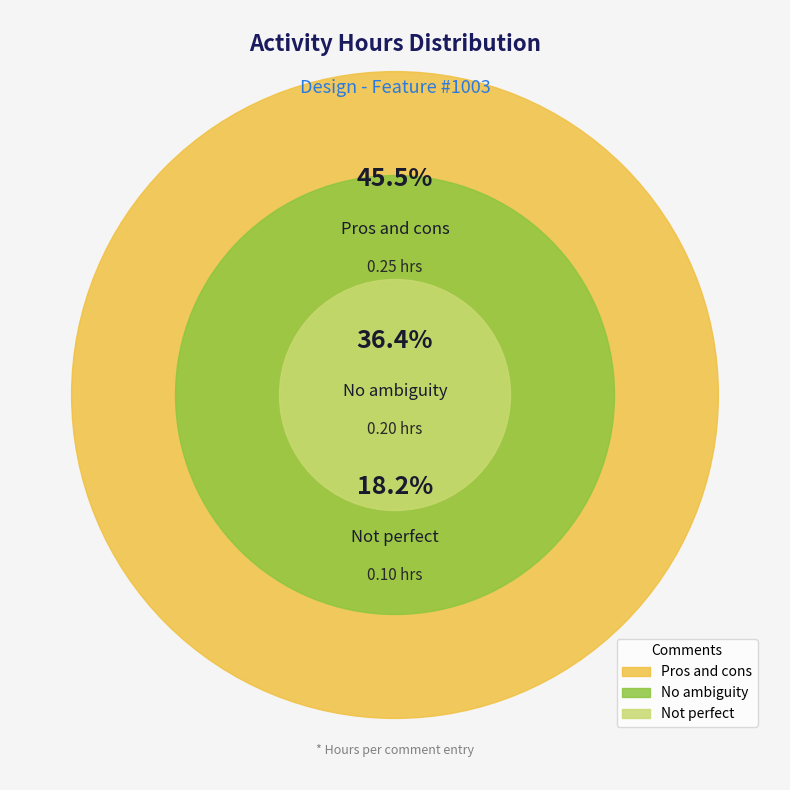

Which category has the smallest portion of the pie?

Not perfect